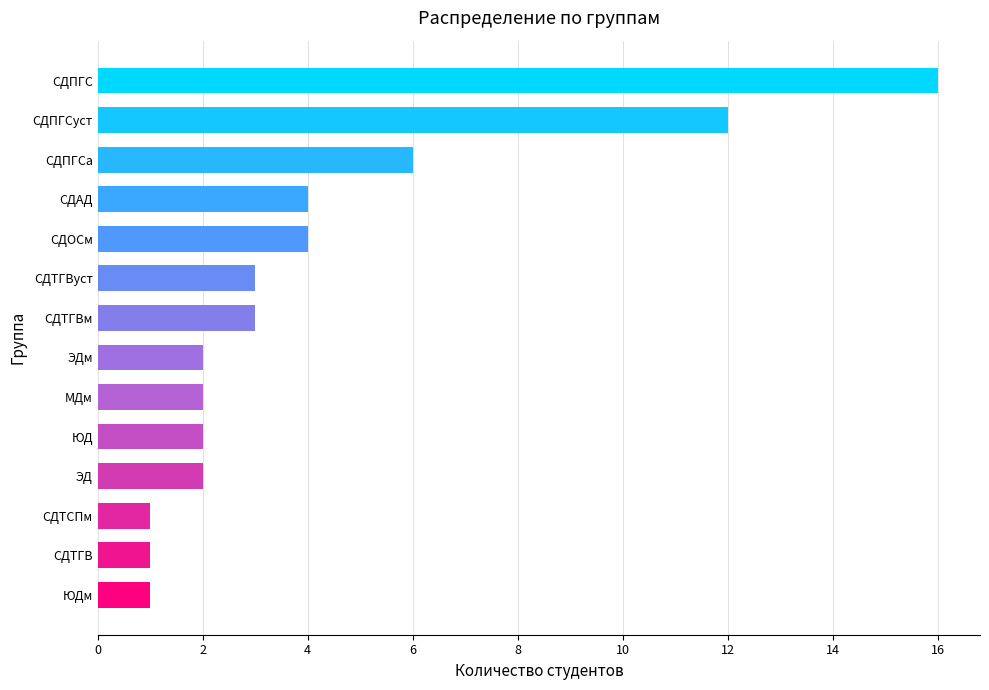

Approximately how many times larger is the value at МДм compared to ЭД?

1.0